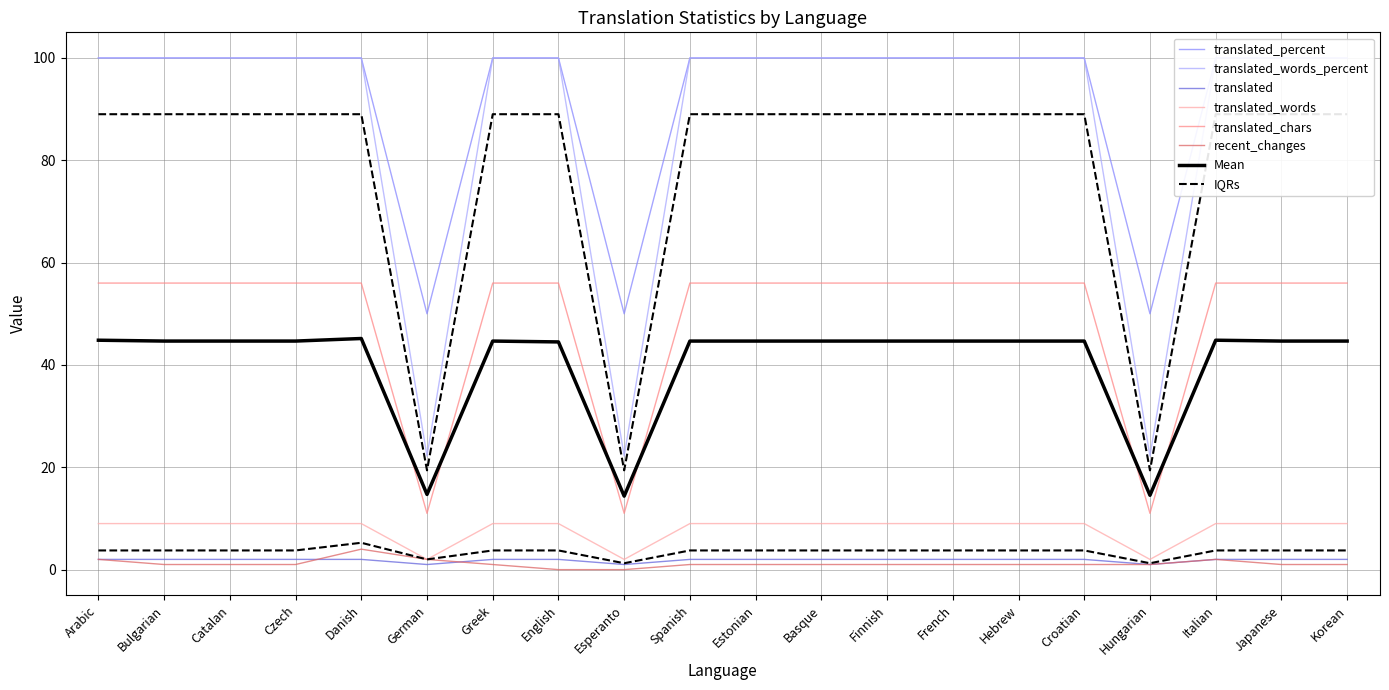

What is the greatest value displayed?

100.0